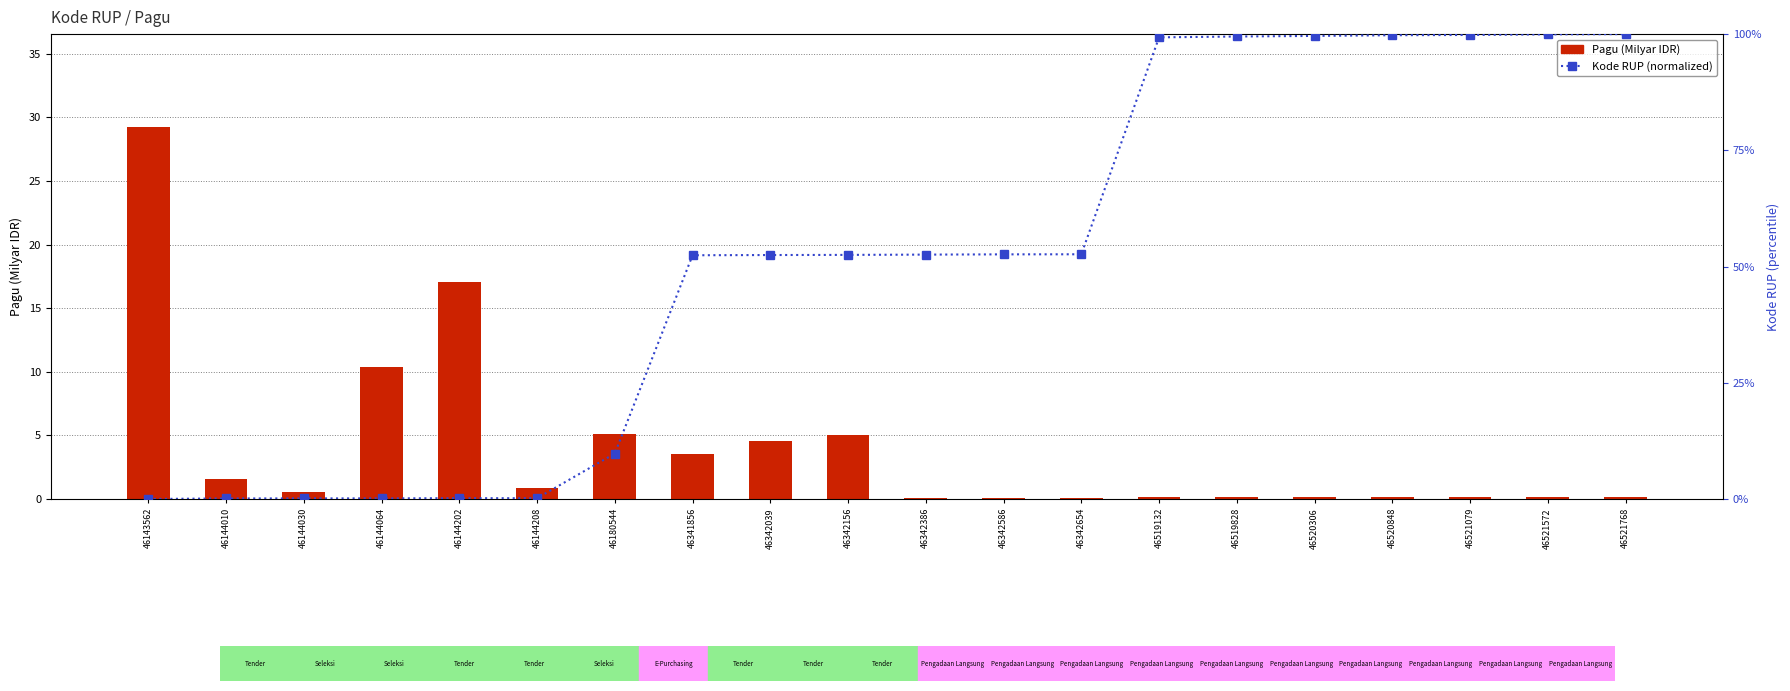

What is the difference between the maximum and minimum values in the Pagu (Milyar IDR) series?

29.1